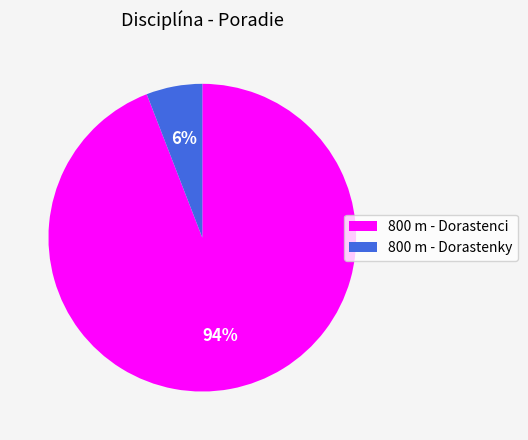

What percentage is the 800 m - Dorastenci slice, to the nearest percent?

94%